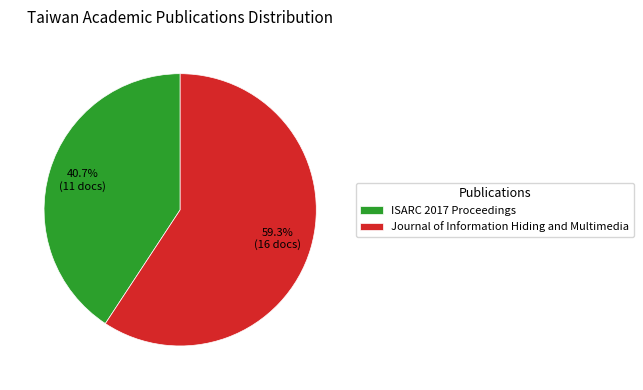

Which has a higher value, ISARC 2017 Proceedings or Journal of Information Hiding and Multimedia?

Journal of Information Hiding and Multimedia